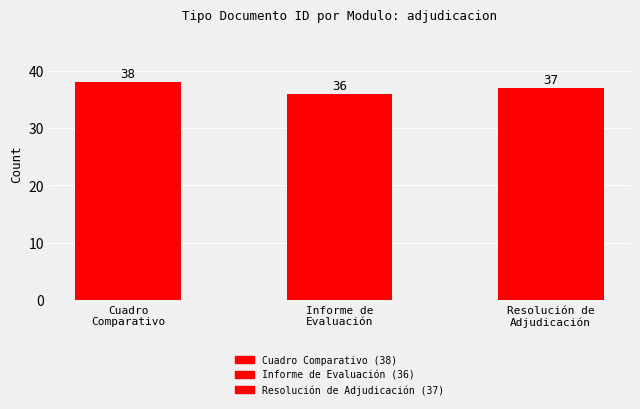

Reading right to left, list all the values displayed in this chart.

Resolución de
Adjudicación=37	Informe de
Evaluación=36	Cuadro
Comparativo=38